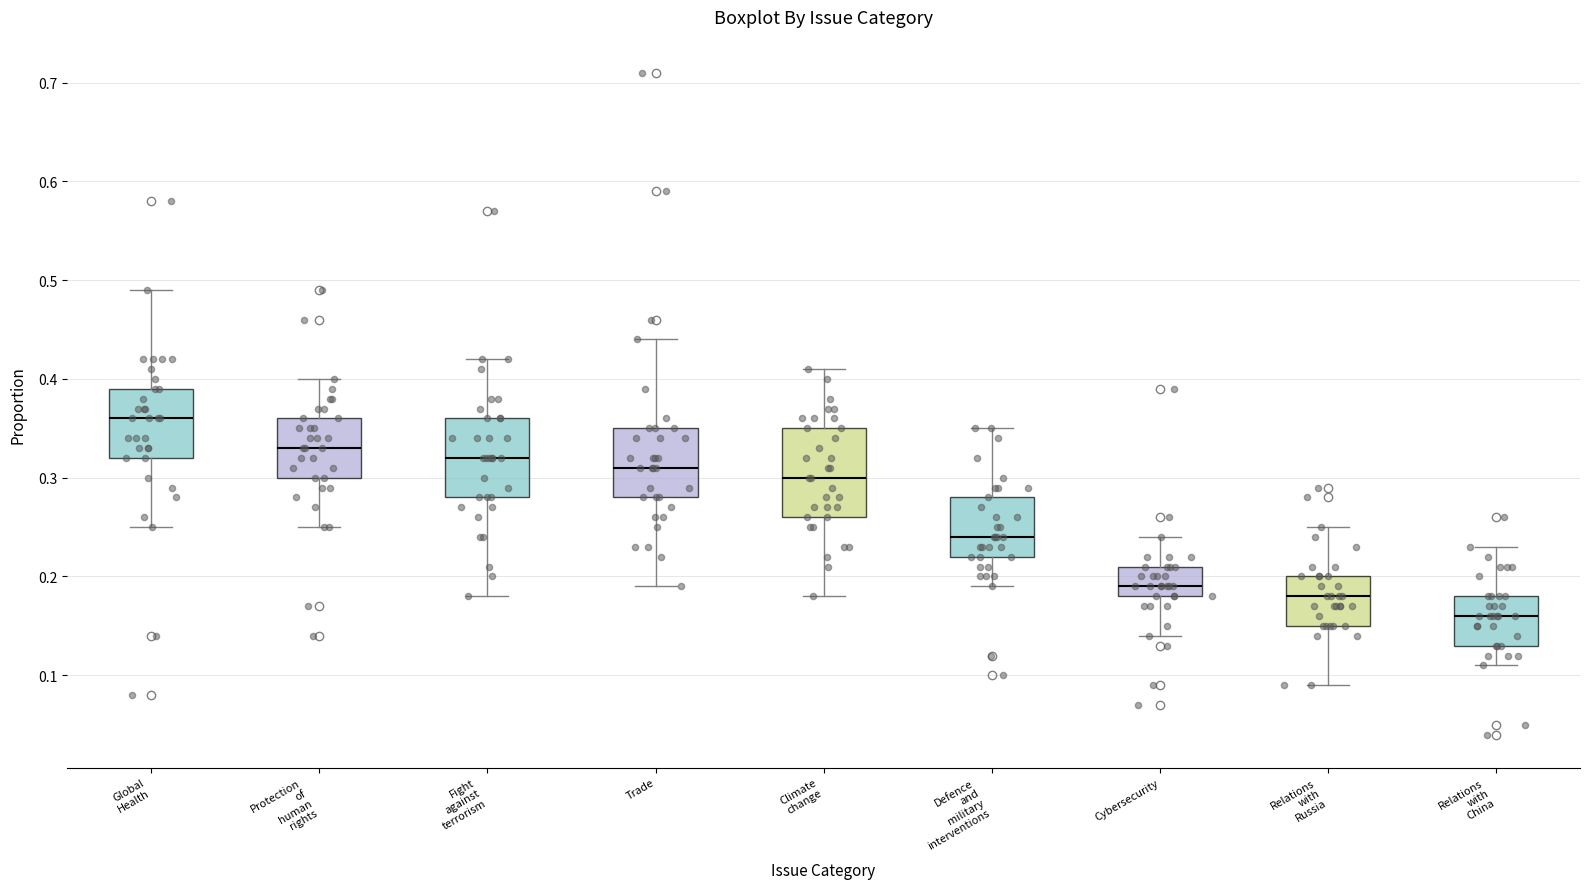

Which box has the lowest median line?

Relations with China